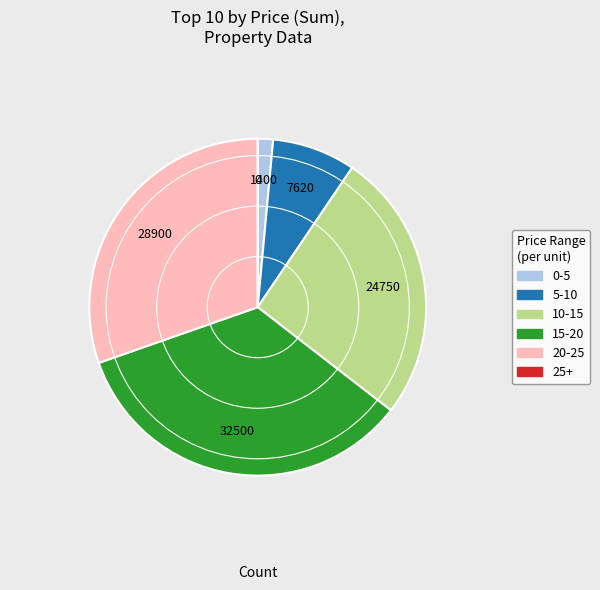

Is there any slice that represents more than half of the pie?

No